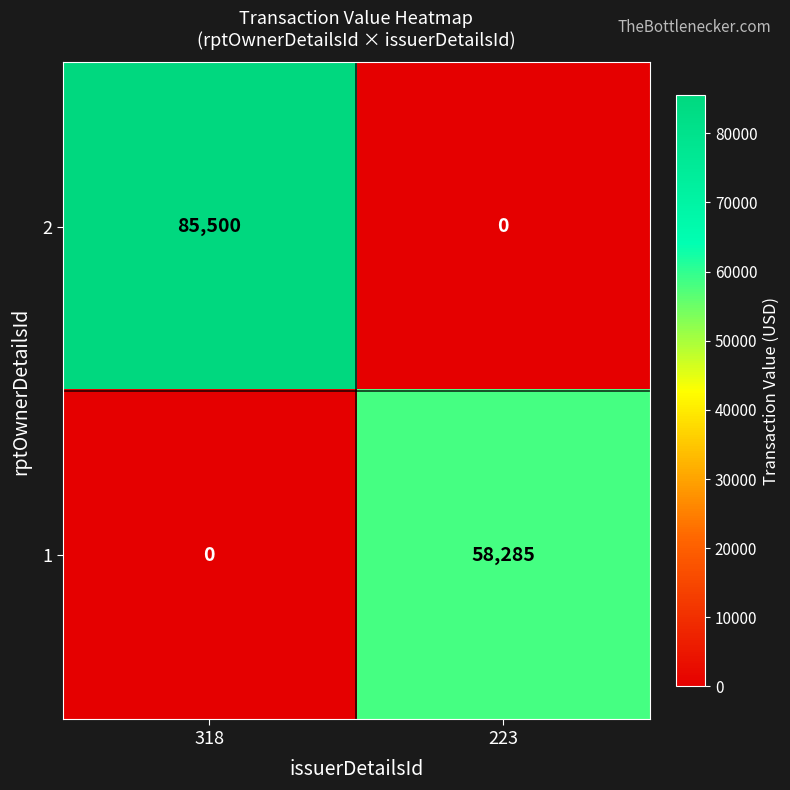

Where is 1 nearest to the value 29142?

318